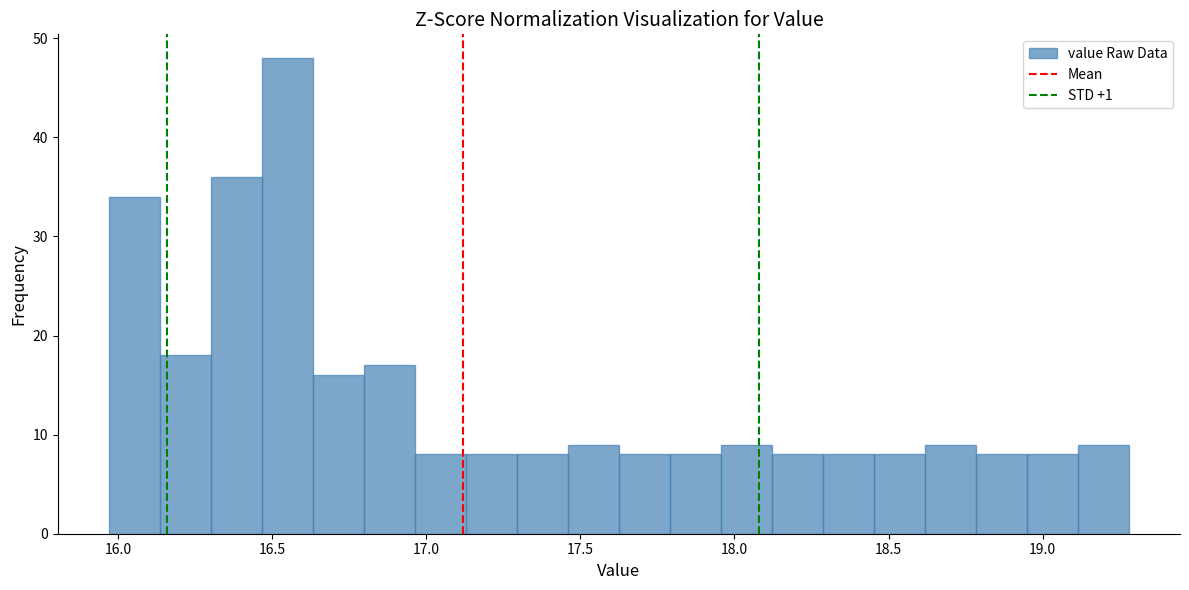

Read against the x-axis, roughly where is the centre of the tallest bar?

16.55